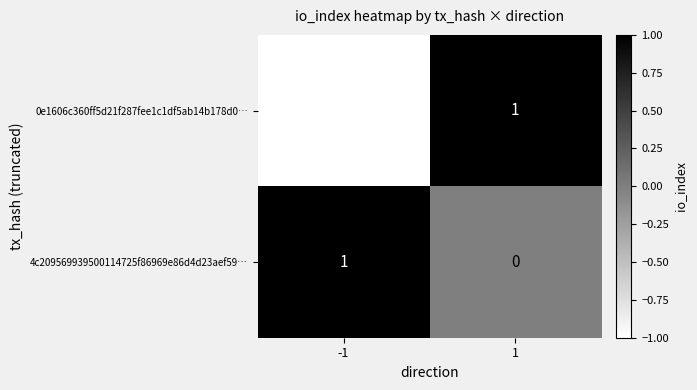

Which series has the largest total across all categories?

4c209569939500114725f86969e86d4d23aef59…